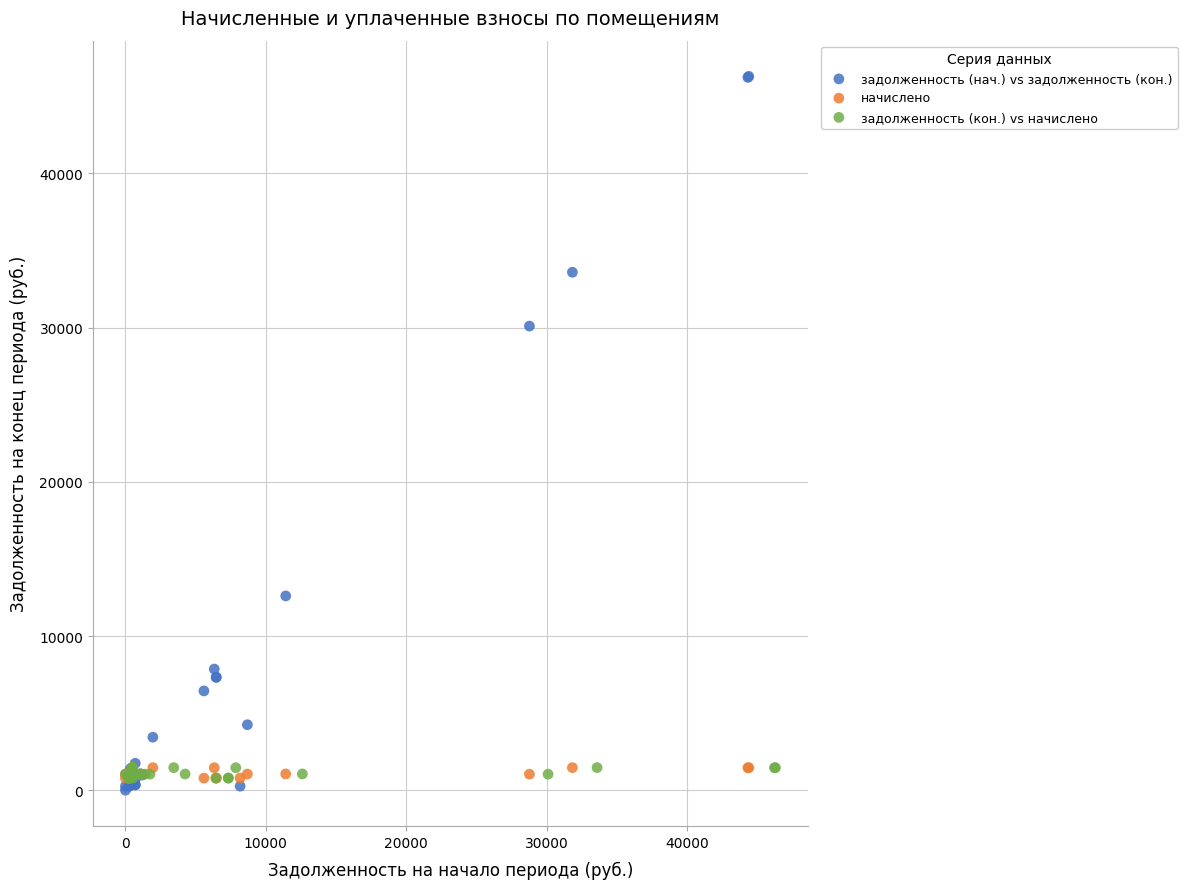

Which series contains the highest Y value?

задолженность (нач.) vs задолженность (кон.)